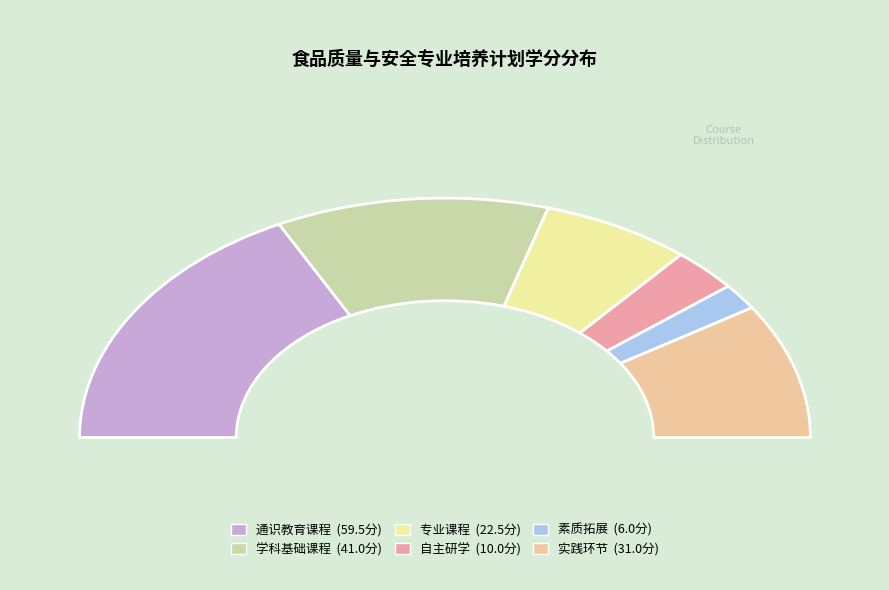

Does any single category account for the majority?

No